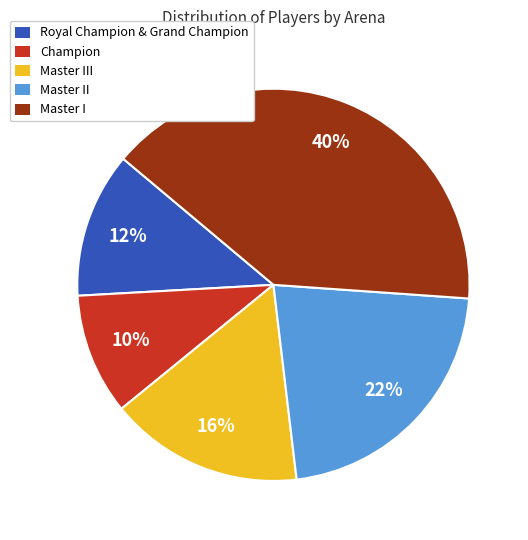

What percentage is the Master III slice, to the nearest percent?

16%